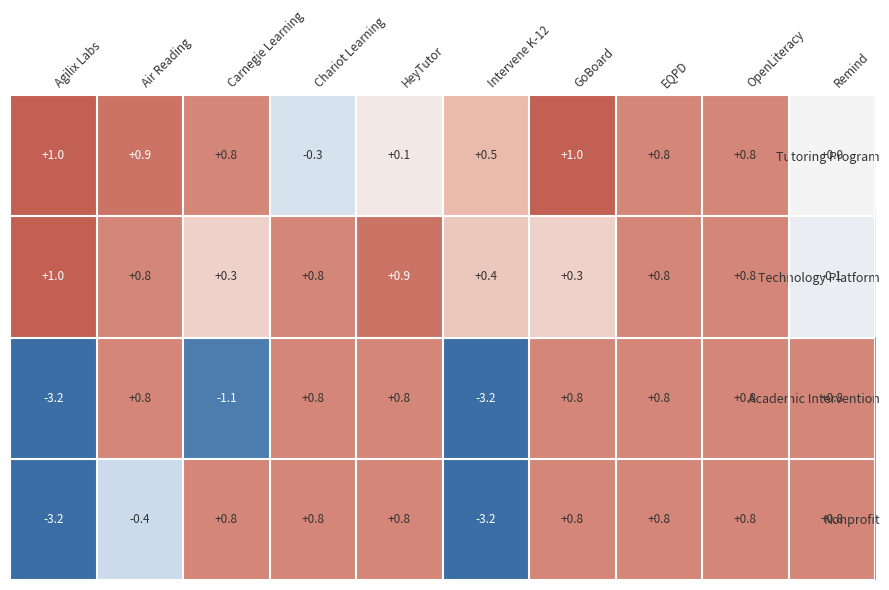

Which series changed the most between EQPD and Remind?

Technology Platform